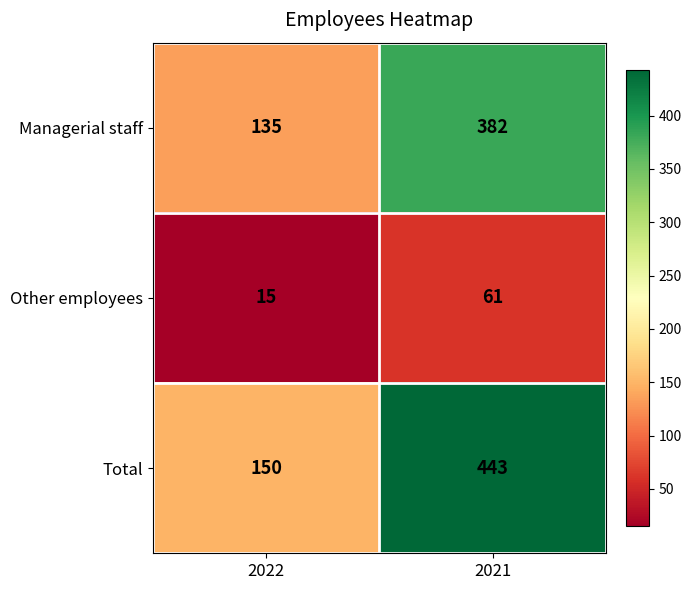

Is it true that Managerial staff equals 382 at 2021?

True